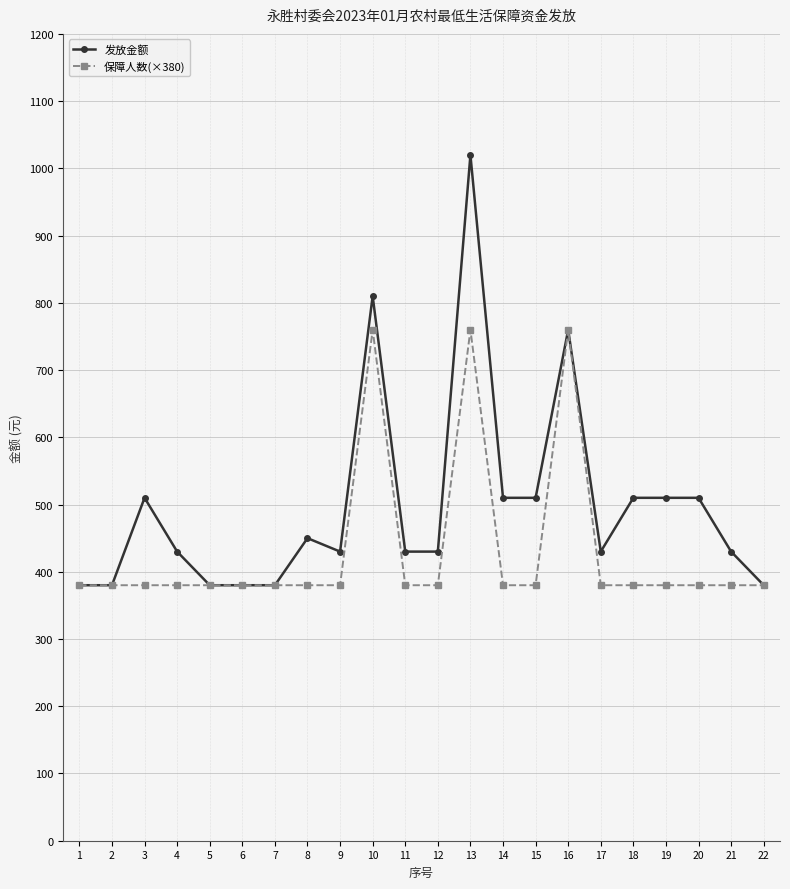

At which category is the sum across all series the highest?

13